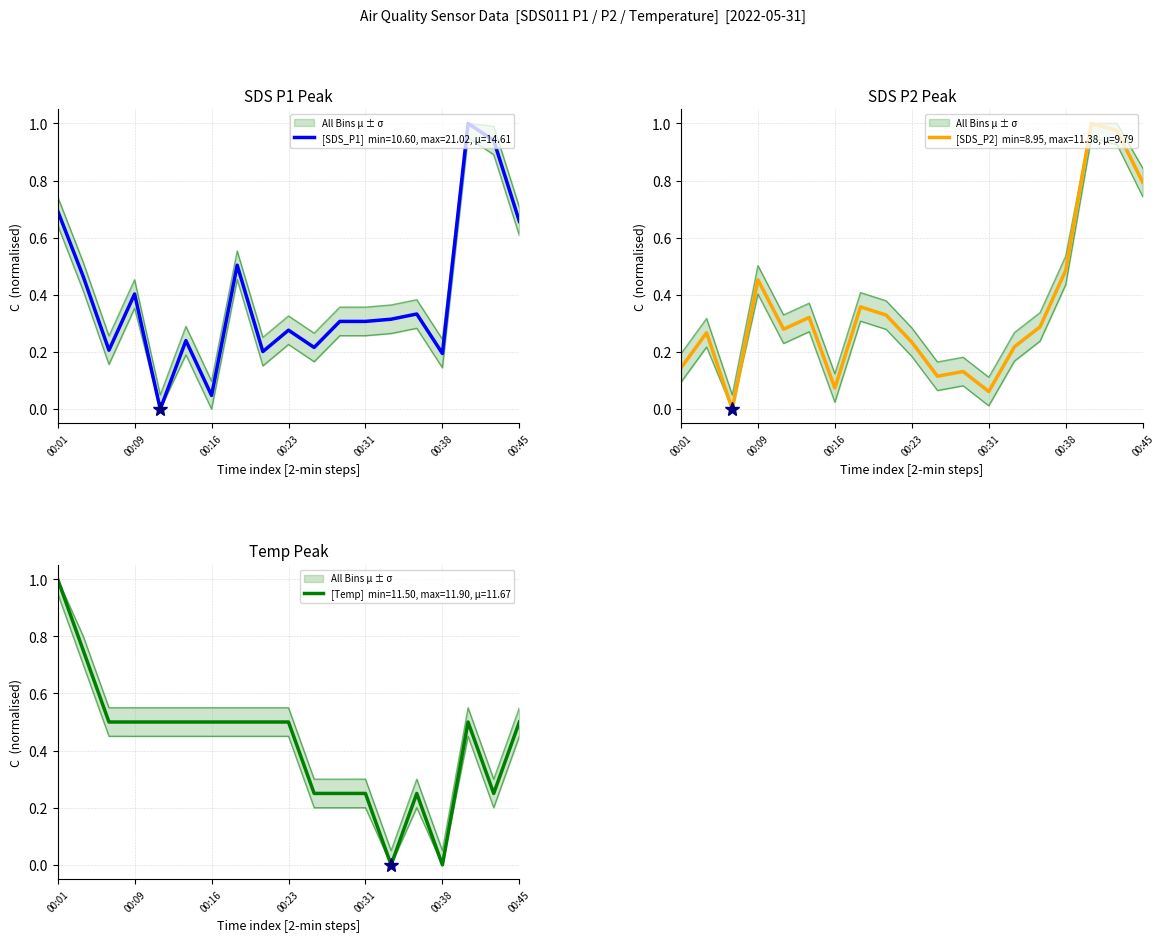

How many times do Temp and SDS_P2 cross each other?

1